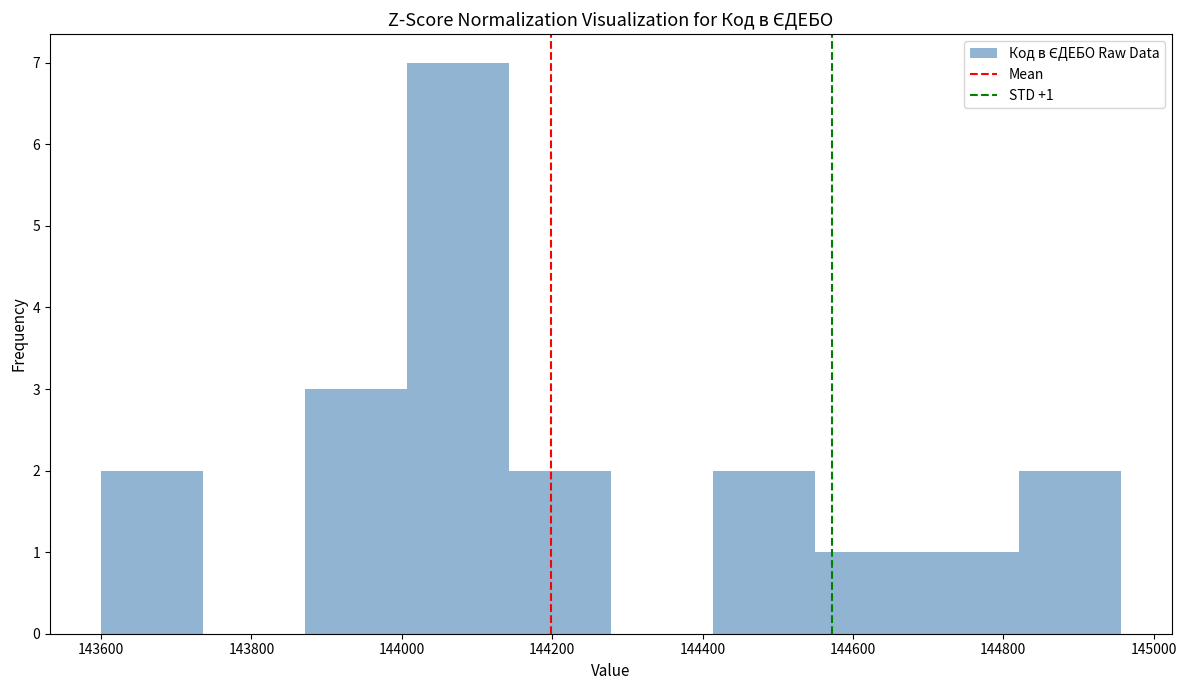

Which range on the x-axis has the tallest bar?

144000 to 144140